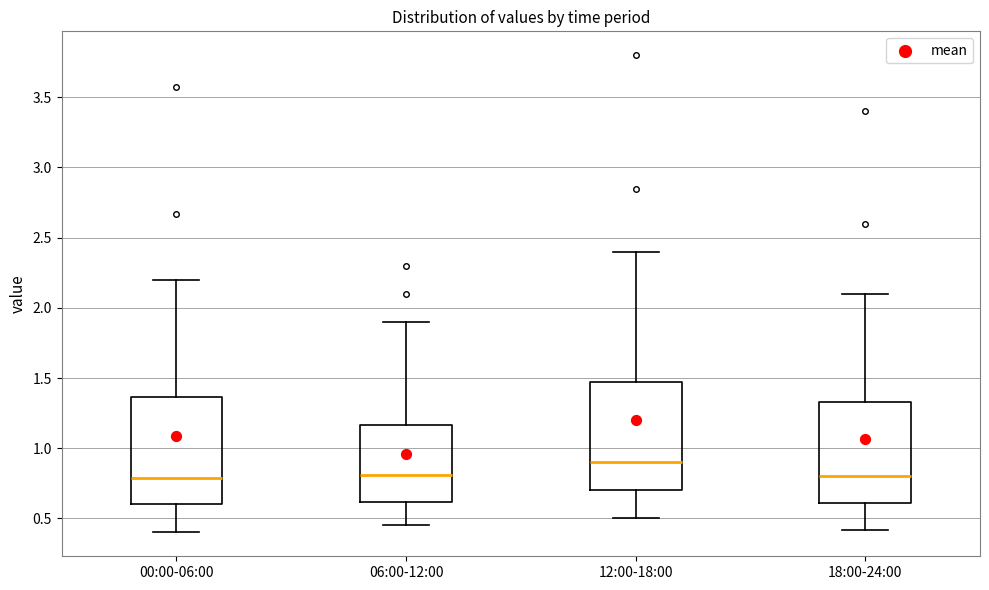

Reading left to right, read every box against the y-axis: the position of its median line, the range the box covers, and the ends of its whiskers. The values are not printed on the chart, so give them approximately, as read against the axis.

00:00-06:00: median 0.80, box 0.60 to 1.35, whiskers 0.40 to 2.20
06:00-12:00: median 0.80, box 0.60 to 1.15, whiskers 0.45 to 1.90
12:00-18:00: median 0.90, box 0.70 to 1.50, whiskers 0.50 to 2.40
18:00-24:00: median 0.80, box 0.60 to 1.35, whiskers 0.40 to 2.10